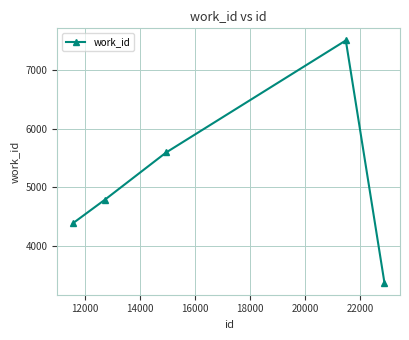

What is the value of the 2nd point from the left?

4792